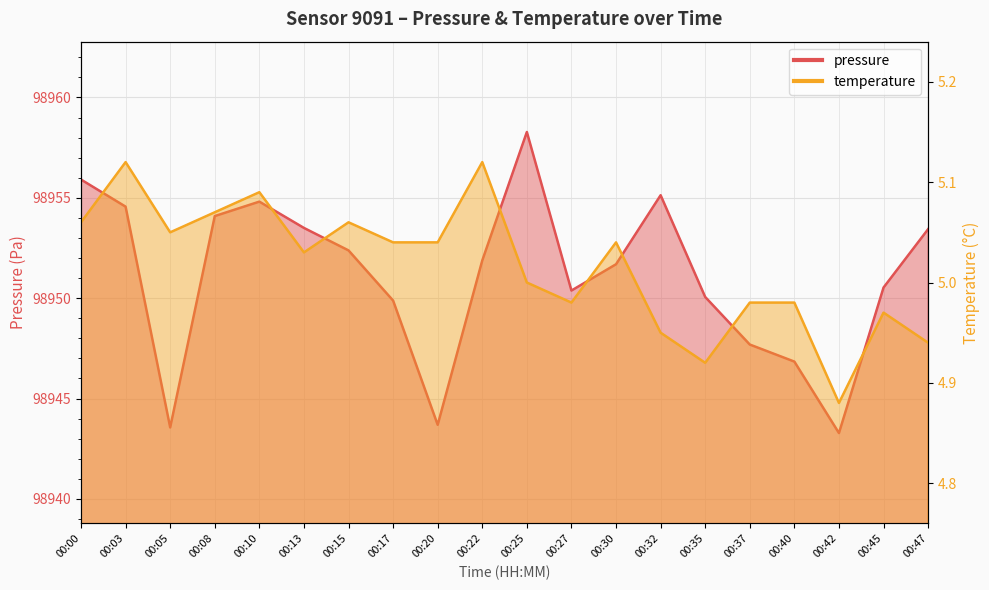

What is the average value of the temperature series?

5.0